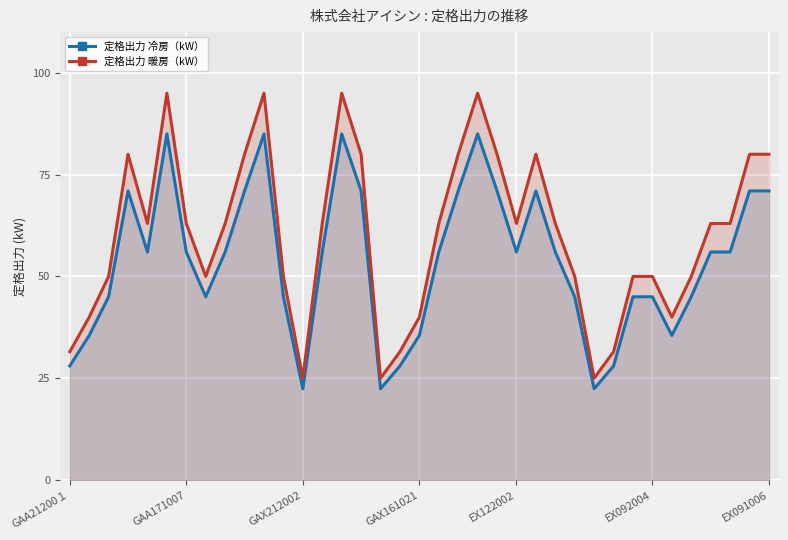

What is the greatest value displayed?

95.0